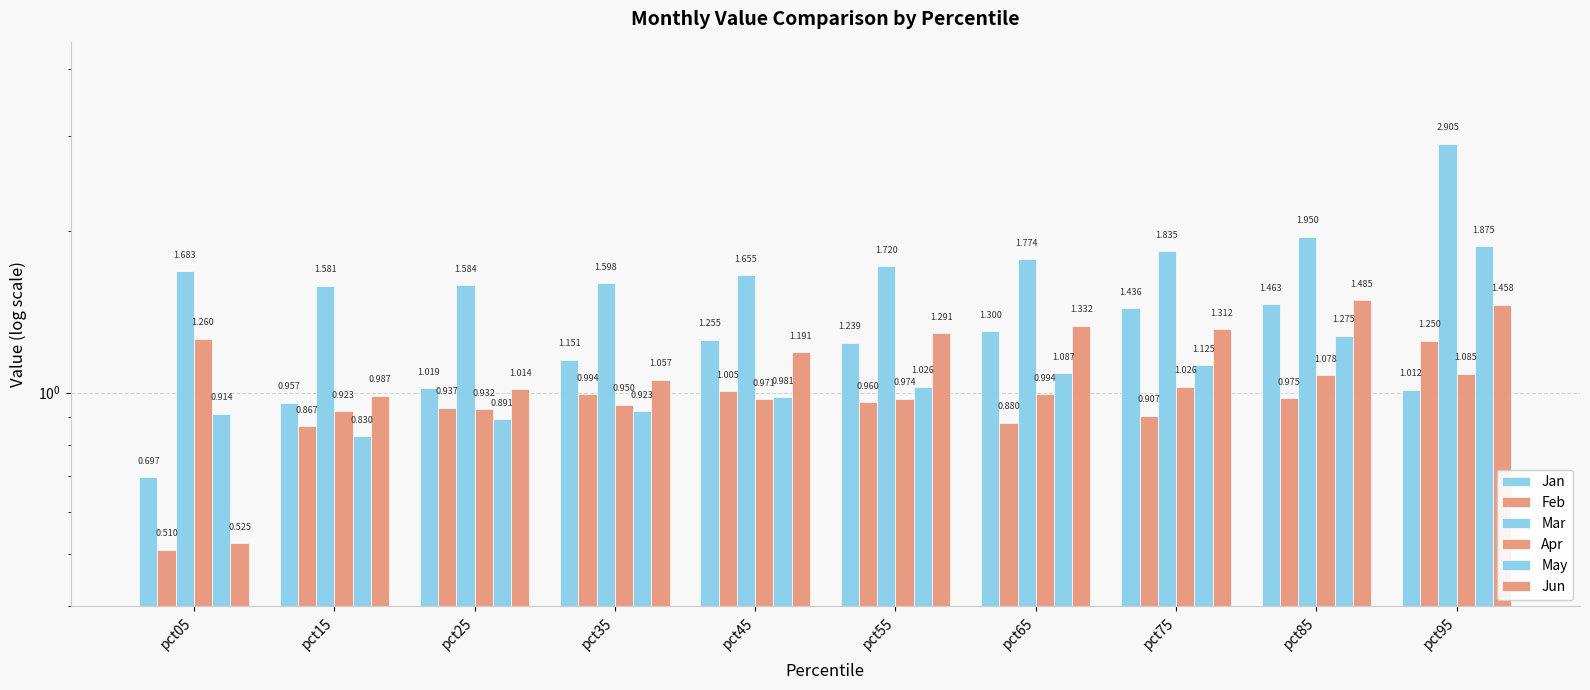

At which category is the sum across all series the highest?

pct95